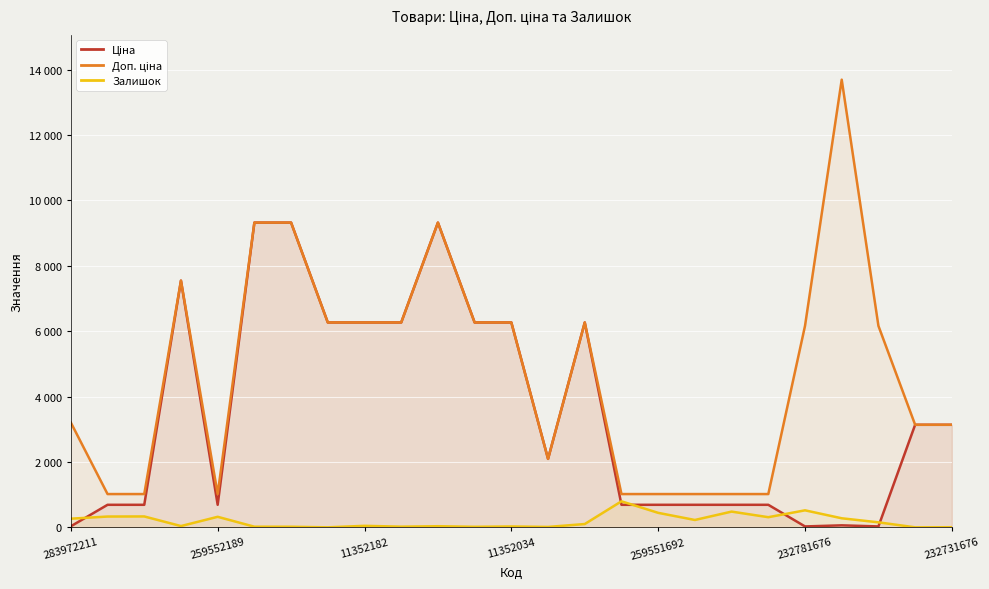

Which series has the largest total across all categories?

Доп. ціна